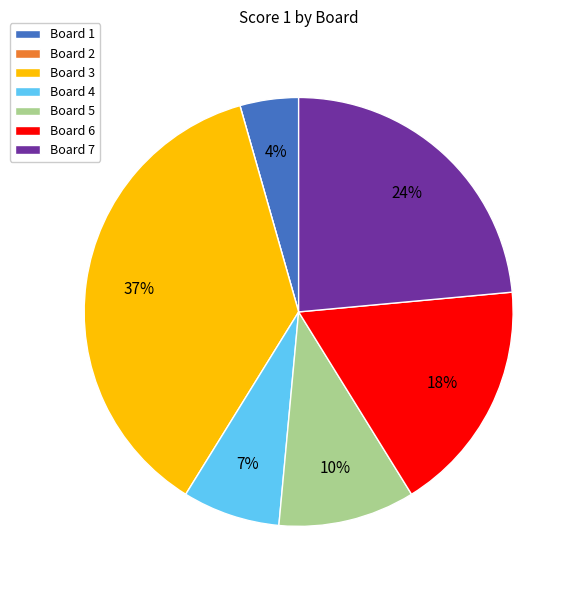

Does any single category account for the majority?

No